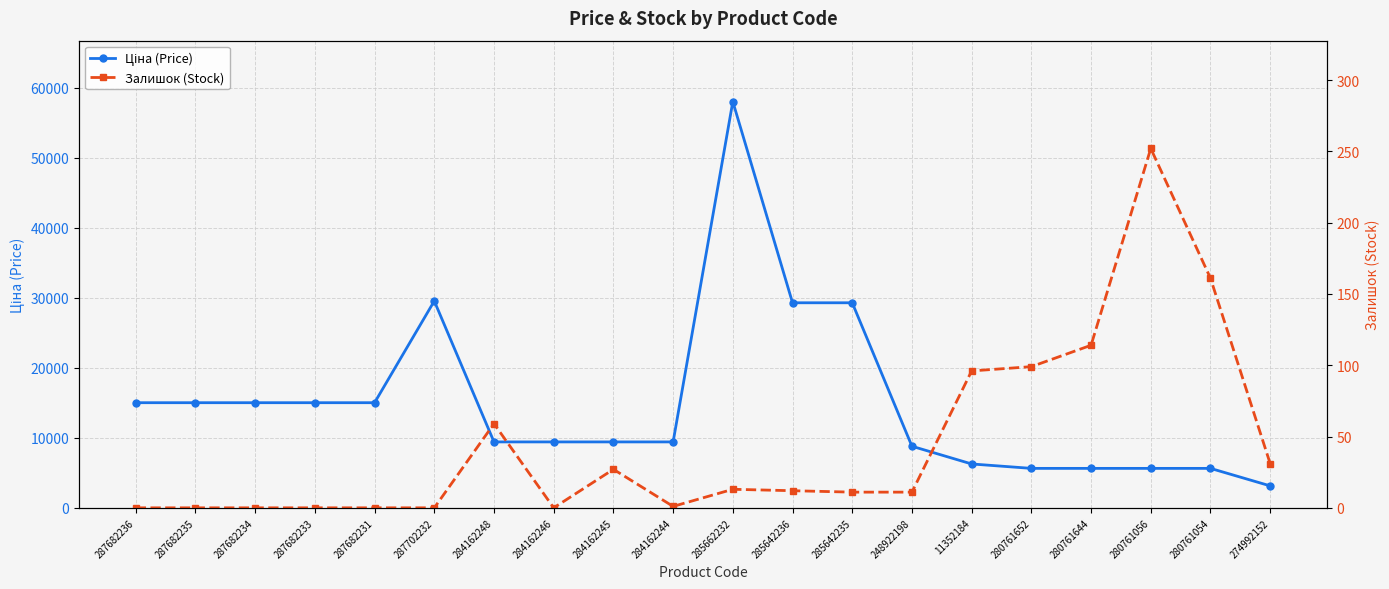

What is the total value across all series at 287682236?

15019.2